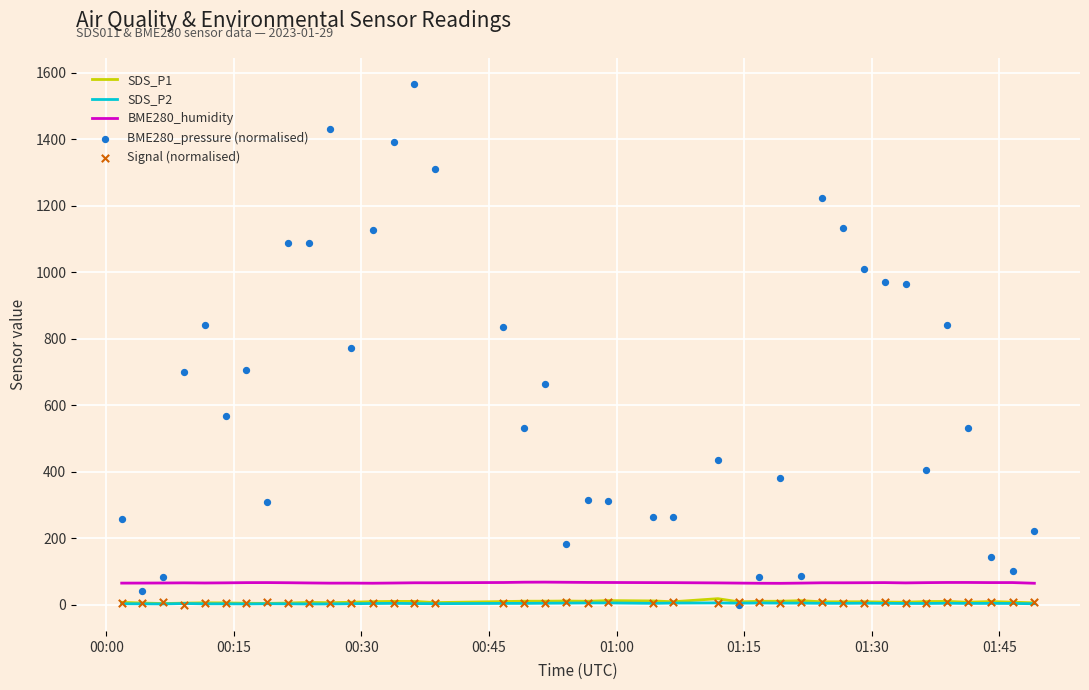

Which series contains the highest Y value?

BME280_pressure (normalised)